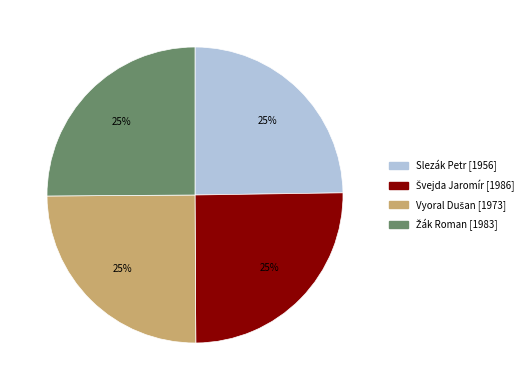

To the nearest percent, what portion does Slezák Petr represent?

25%